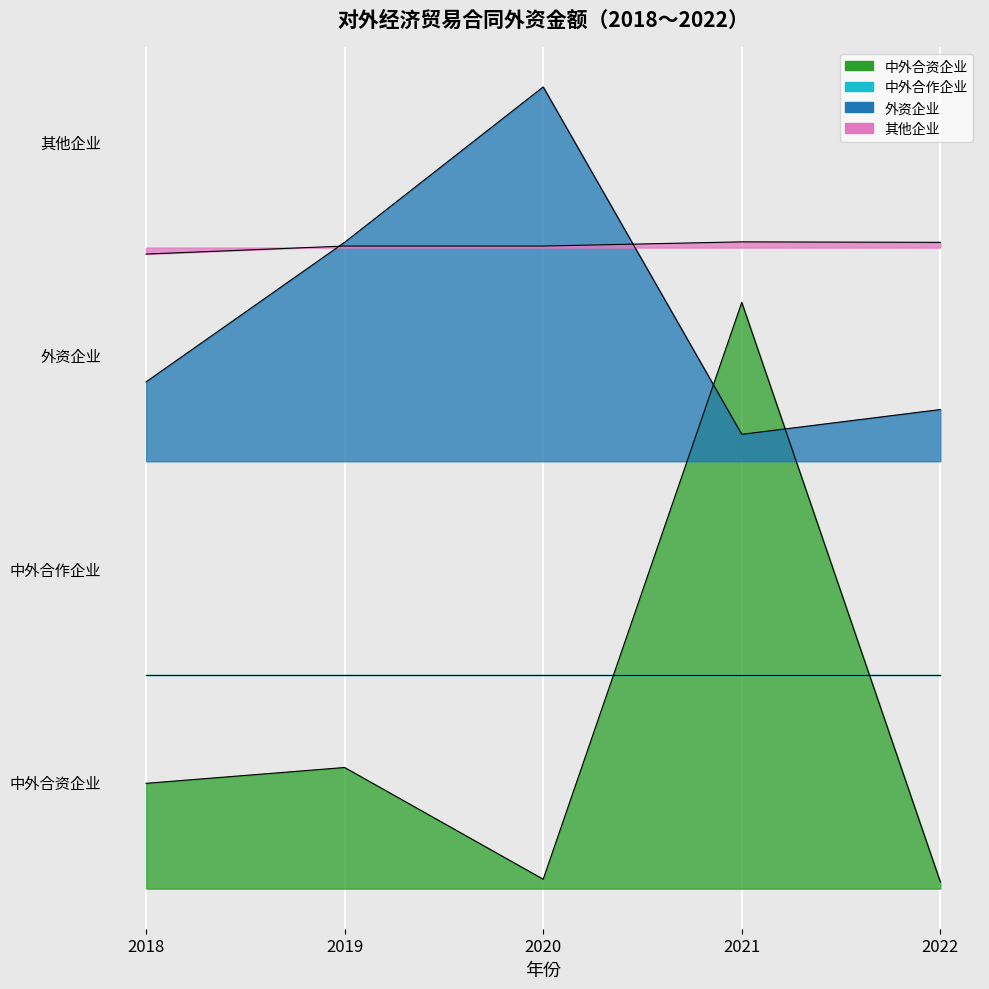

What is the spread (max minus min) of values at 2018?

49540